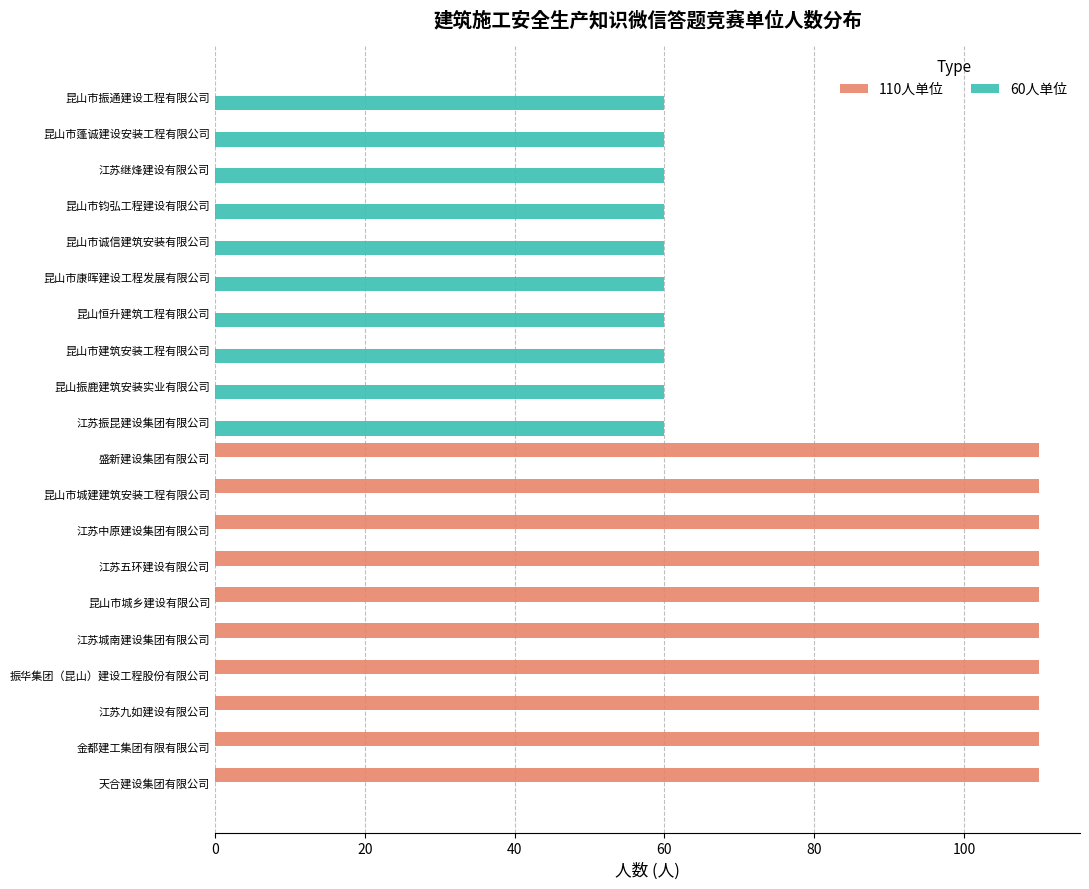

Is it true that 60人单位 equals 0 at 江苏九如建设有限公司?

True